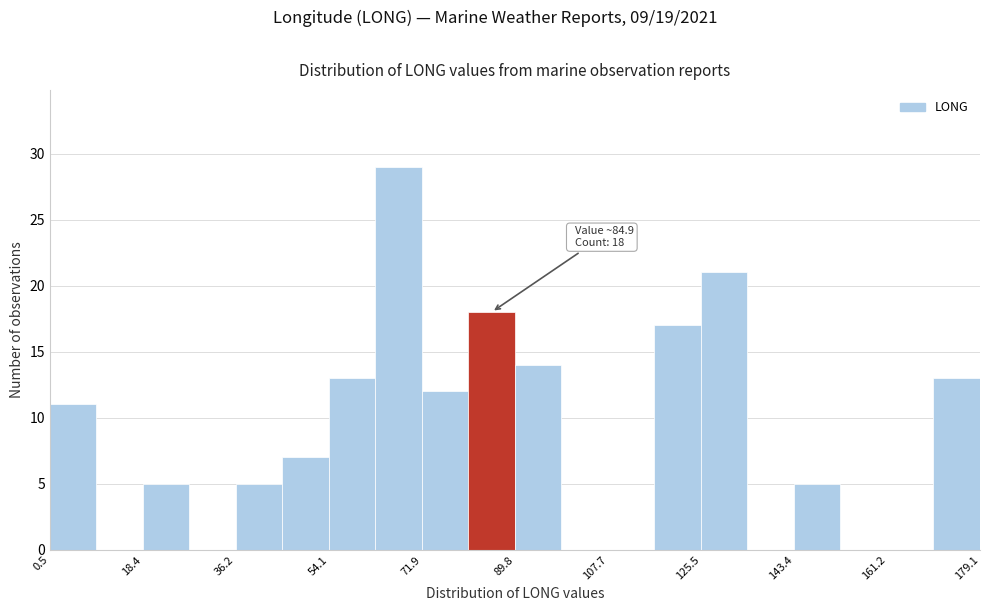

Which range on the x-axis has the tallest bar?

64 to 72